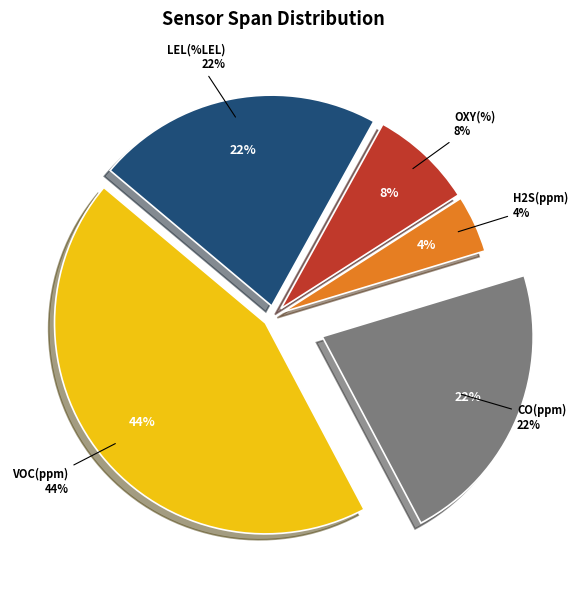

Is it true that H2S(ppm) is 1% of the pie?

False